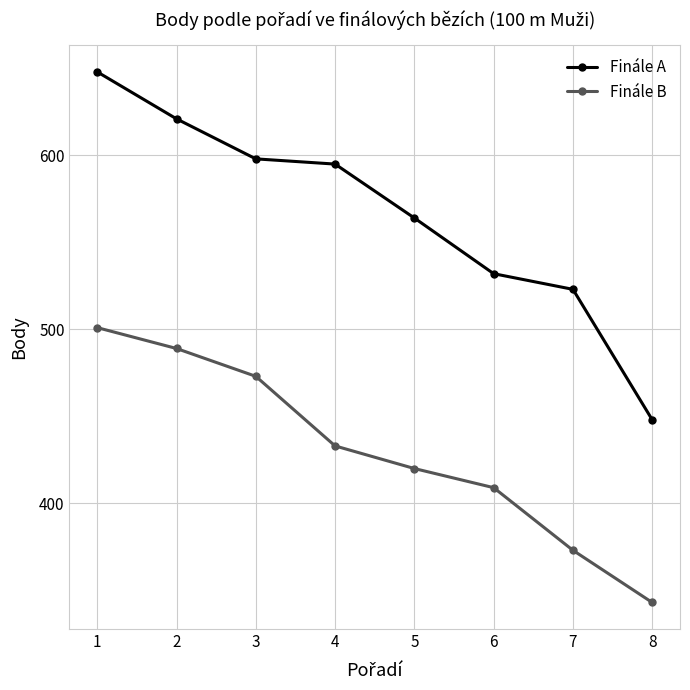

Rank the series by their maximum value, from lowest to highest.

Finále B, Finále A